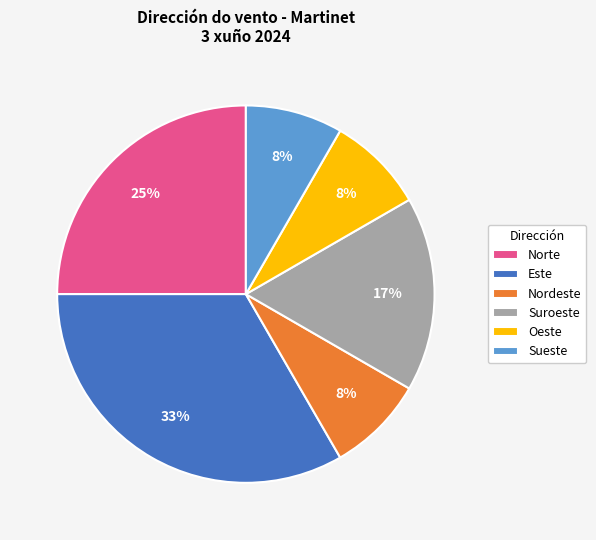

How many segments does this pie chart have?

6